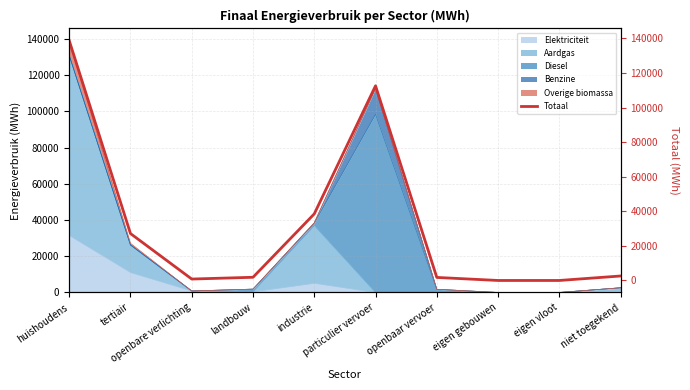

Reading left to right, what are all the values shown in this chart?

huishoudens=138831.8	tertiair=27149.3	openbare verlichting=827.4	landbouw=1850.0	industrie=38527.9	particulier vervoer=112634.3	openbaar vervoer=1757.4	eigen gebouwen=0.0	eigen vloot=0.0	niet toegekend=2594.4